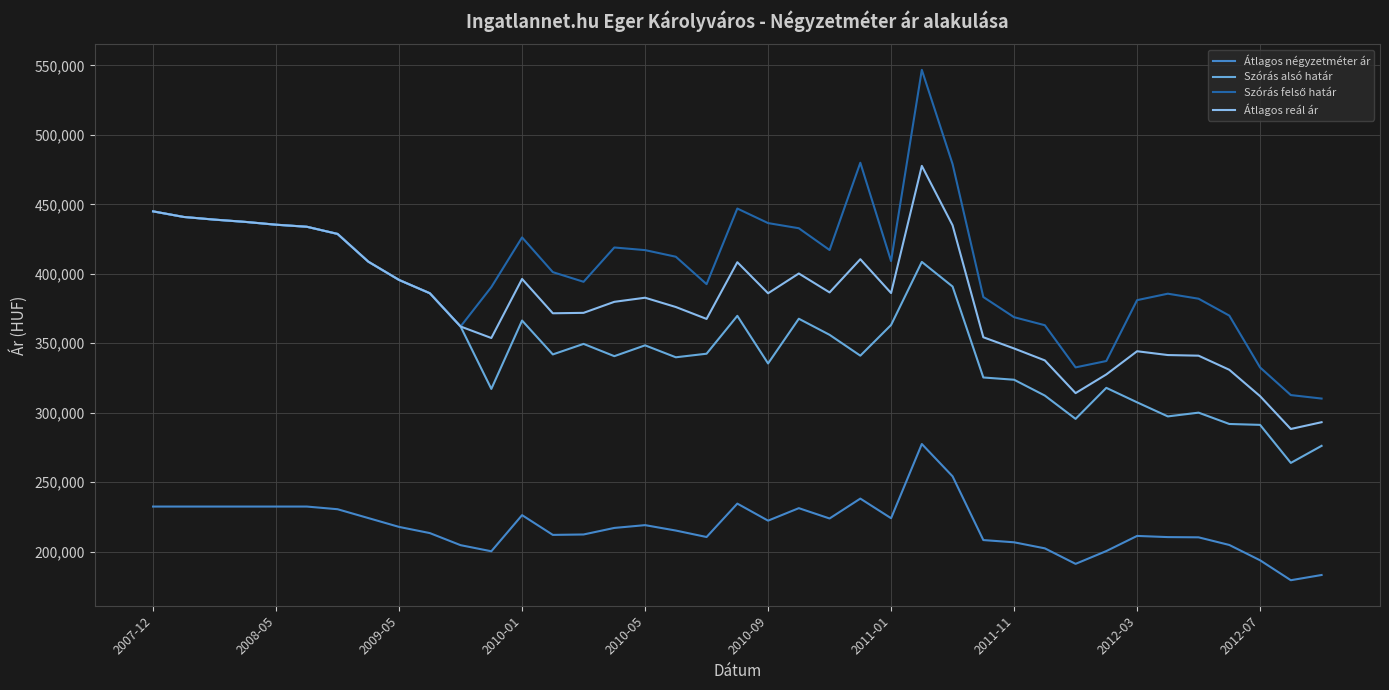

What is the maximum value for Szórás alsó határ?

444939